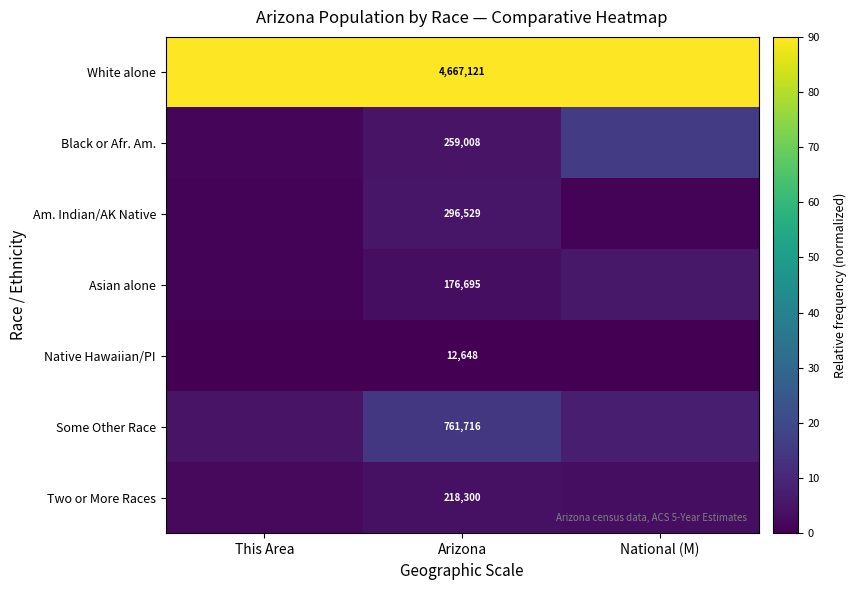

At which category is the sum across all series the highest?

National (M)